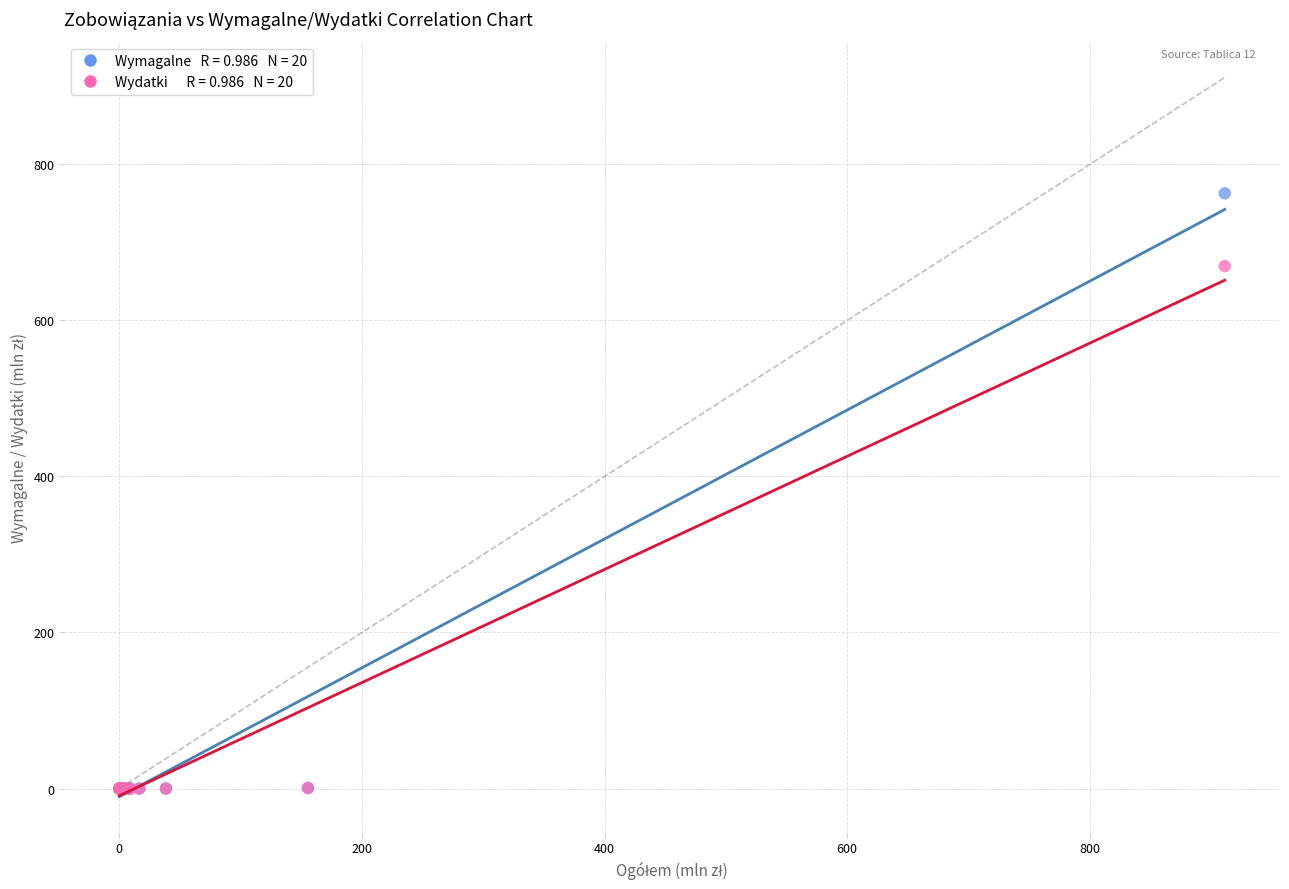

Across all series, what Y value is closest to 381?

669.6